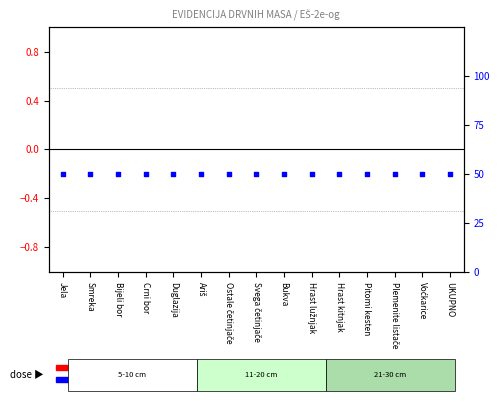

Which series reaches the maximum Y coordinate?

percentile rank within the sample